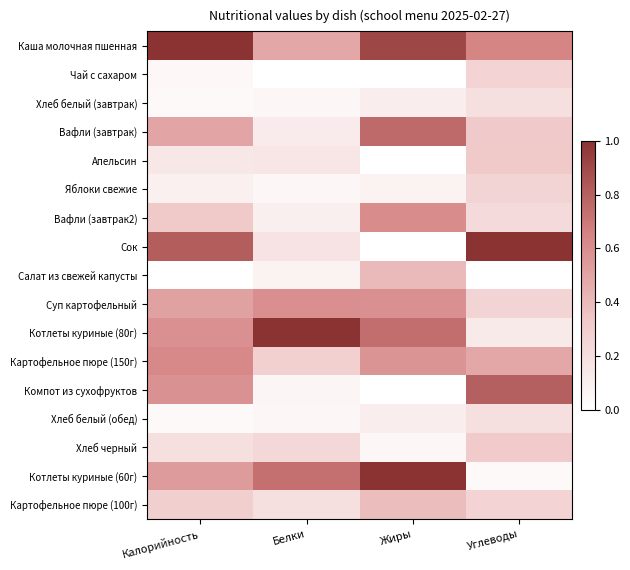

At how many categories does at least one series exceed 0?

4